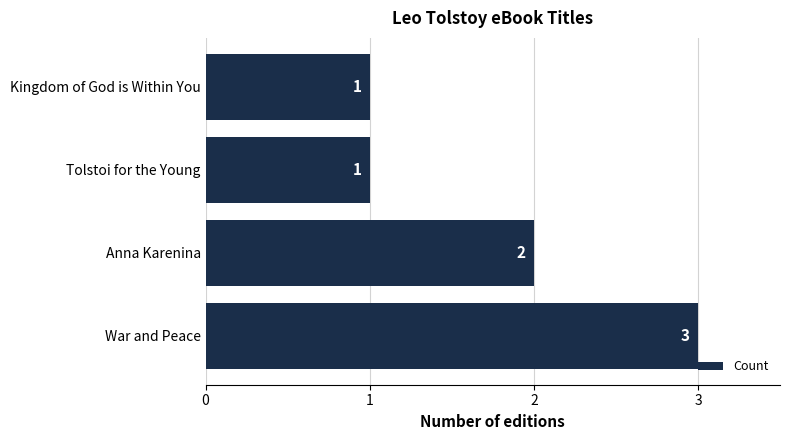

Which has a higher value, War and Peace or Tolstoi for the Young?

War and Peace